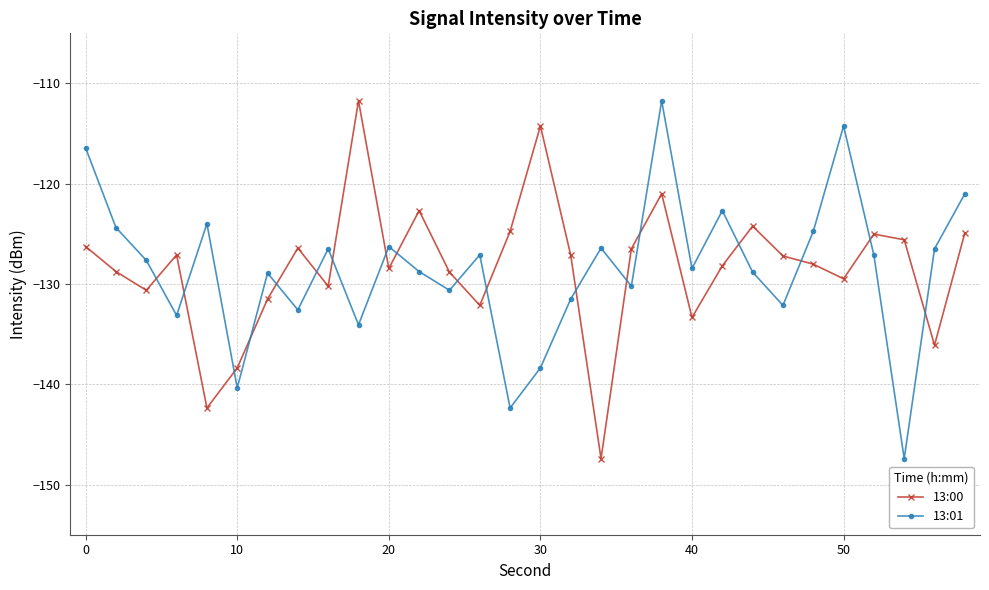

What is the lowest value of the 13:00 series?

-147.4